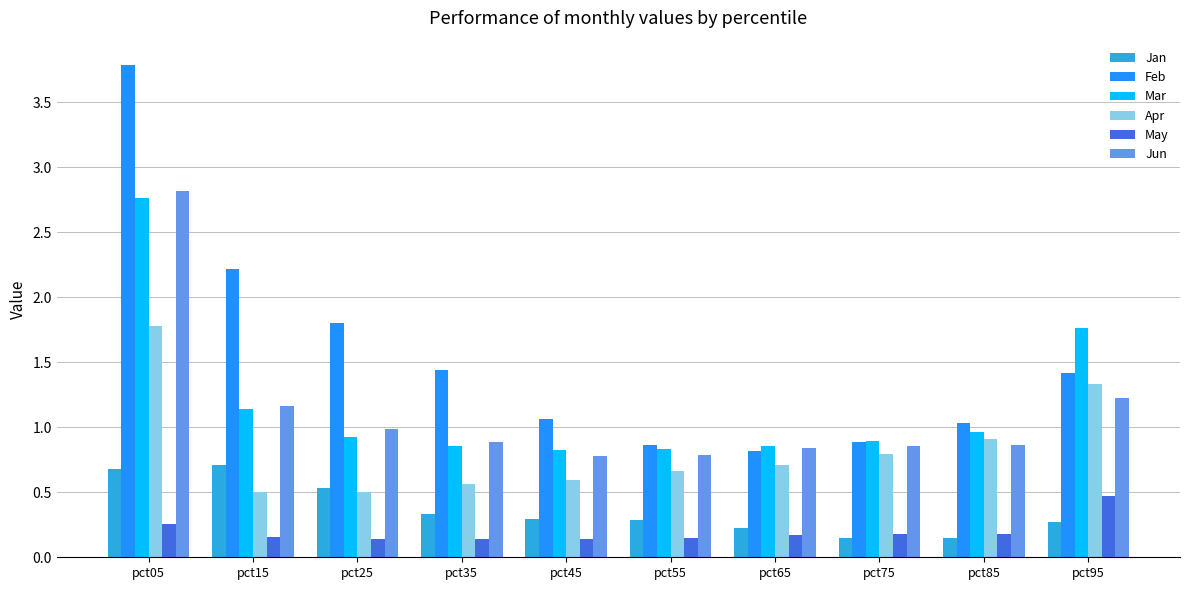

At how many categories does at least one series exceed 0?

10